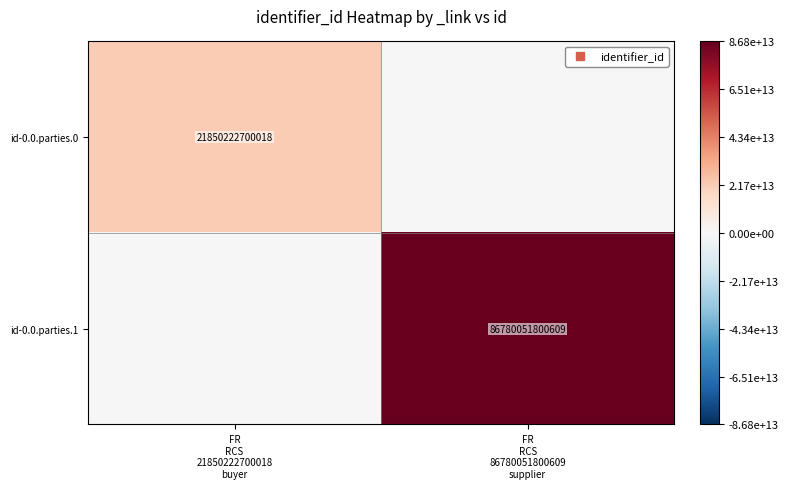

List the series in order of their peak value, lowest first.

id-0.0.parties.0, id-0.0.parties.1